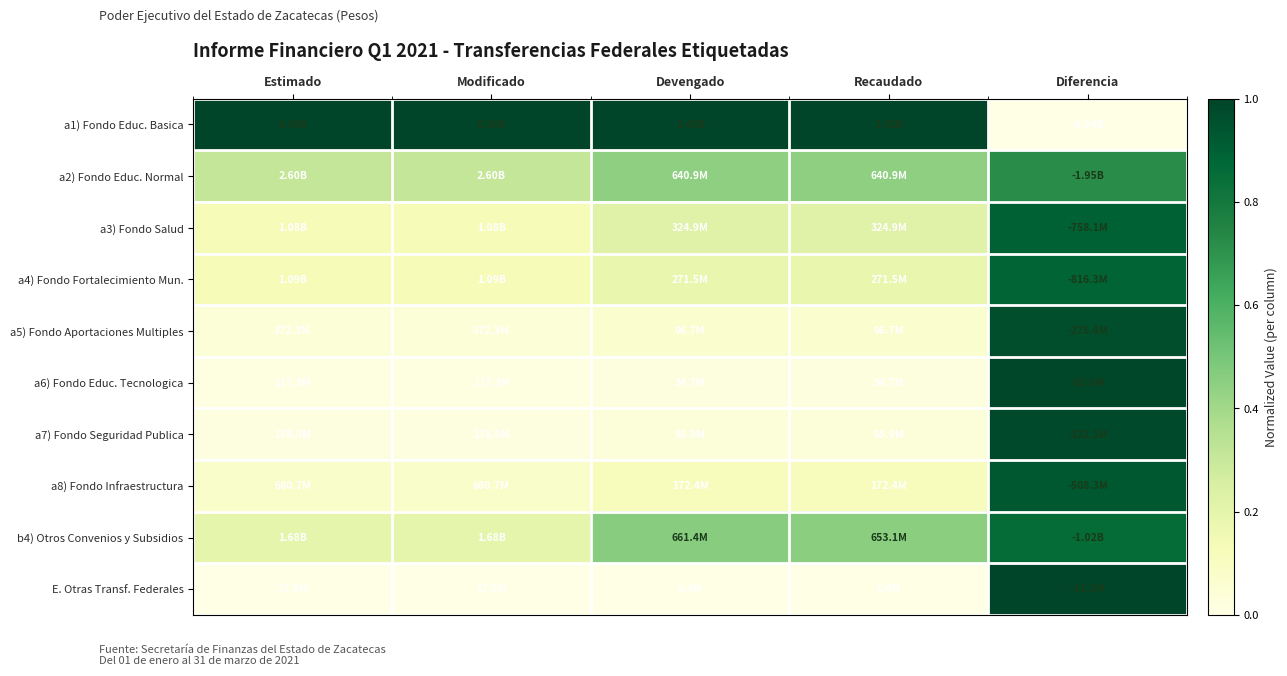

Reading right to left, list all the values displayed in this chart.

a1) Fondo Educ. Basica: Diferencia=0.0	Recaudado=1.0	Devengado=1.0	Modificado=1.0	Estimado=1.0
a2) Fondo Educ. Normal: Diferencia=0.7	Recaudado=0.4	Devengado=0.4	Modificado=0.3	Estimado=0.3
a3) Fondo Salud: Diferencia=0.9	Recaudado=0.2	Devengado=0.2	Modificado=0.1	Estimado=0.1
a4) Fondo Fortalecimiento Mun.: Diferencia=0.9	Recaudado=0.2	Devengado=0.2	Modificado=0.1	Estimado=0.1
a5) Fondo Aportaciones Multiples: Diferencia=1.0	Recaudado=0.1	Devengado=0.1	Modificado=0.0	Estimado=0.0
a6) Fondo Educ. Tecnologica: Diferencia=1.0	Recaudado=0.0	Devengado=0.0	Modificado=0.0	Estimado=0.0
a7) Fondo Seguridad Publica: Diferencia=1.0	Recaudado=0.0	Devengado=0.0	Modificado=0.0	Estimado=0.0
a8) Fondo Infraestructura: Diferencia=0.9	Recaudado=0.1	Devengado=0.1	Modificado=0.1	Estimado=0.1
b4) Otros Convenios y Subsidios: Diferencia=0.9	Recaudado=0.5	Devengado=0.5	Modificado=0.2	Estimado=0.2
E. Otras Transf. Federales: Diferencia=1.0	Recaudado=0.0	Devengado=0.0	Modificado=0.0	Estimado=0.0